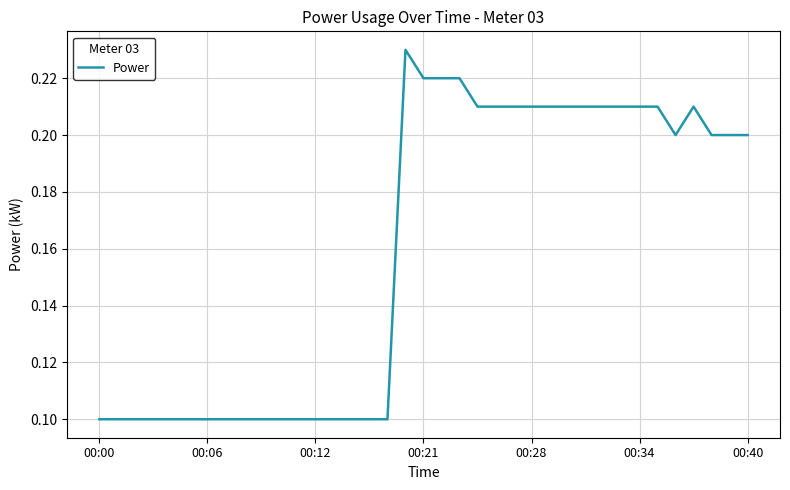

What is the difference between the maximum and minimum values?

0.1